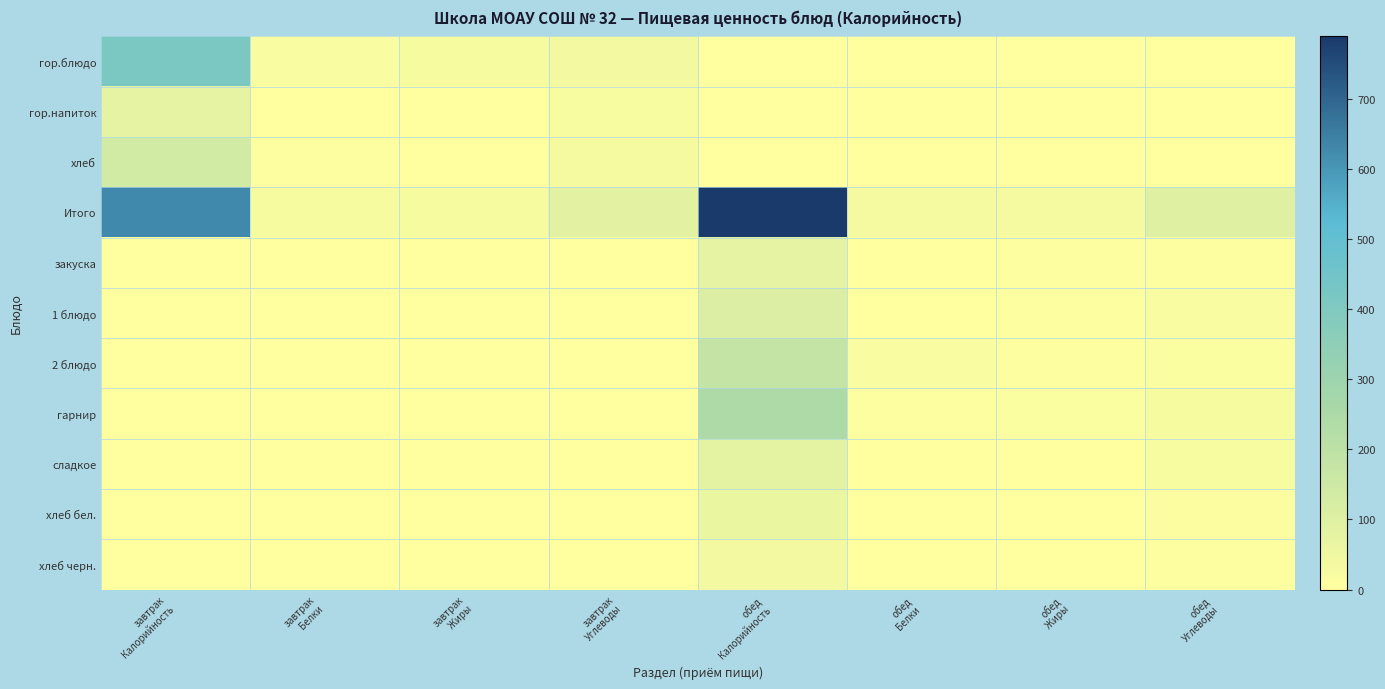

Which series has the largest total across all categories?

Итого